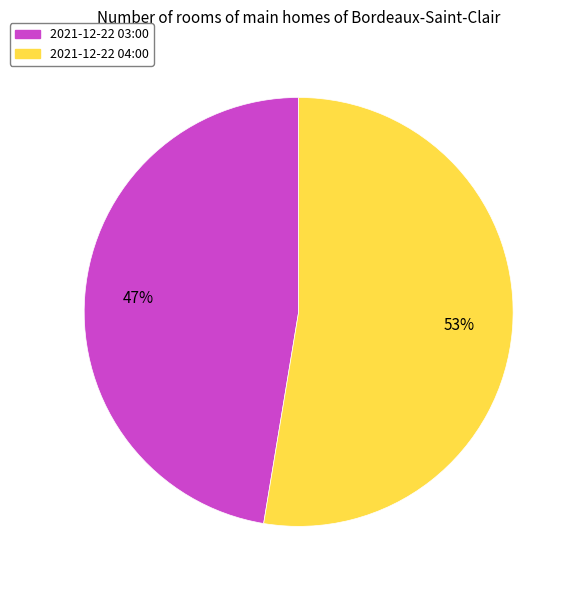

To the nearest percent, what is the average slice percentage?

50%